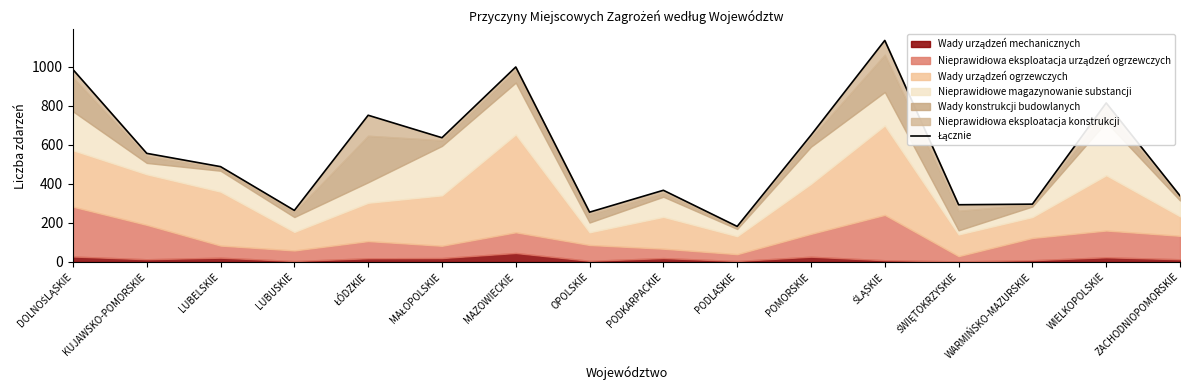

What is the difference between the second highest and second lowest values?

743